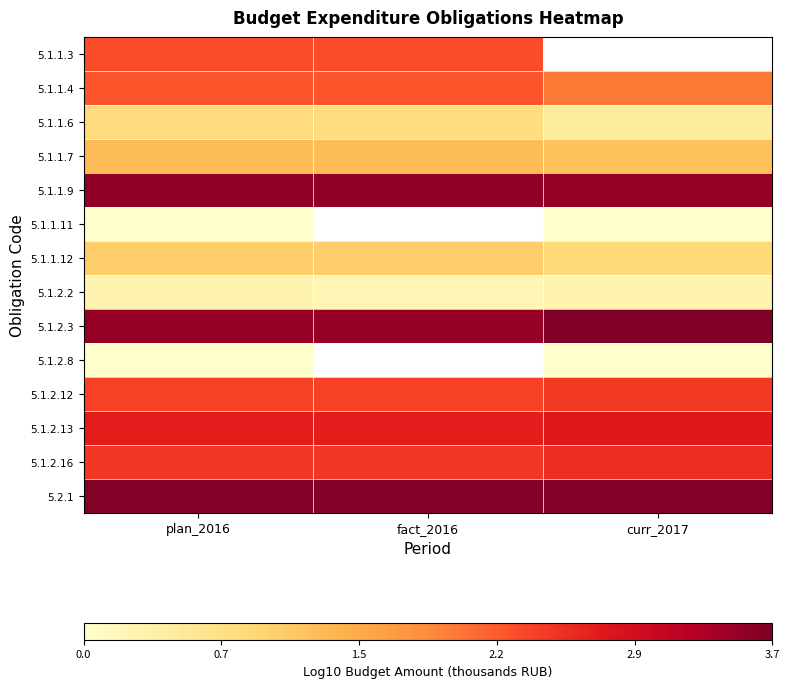

What is the highest value of the 5.1.2.13 series?

2.8